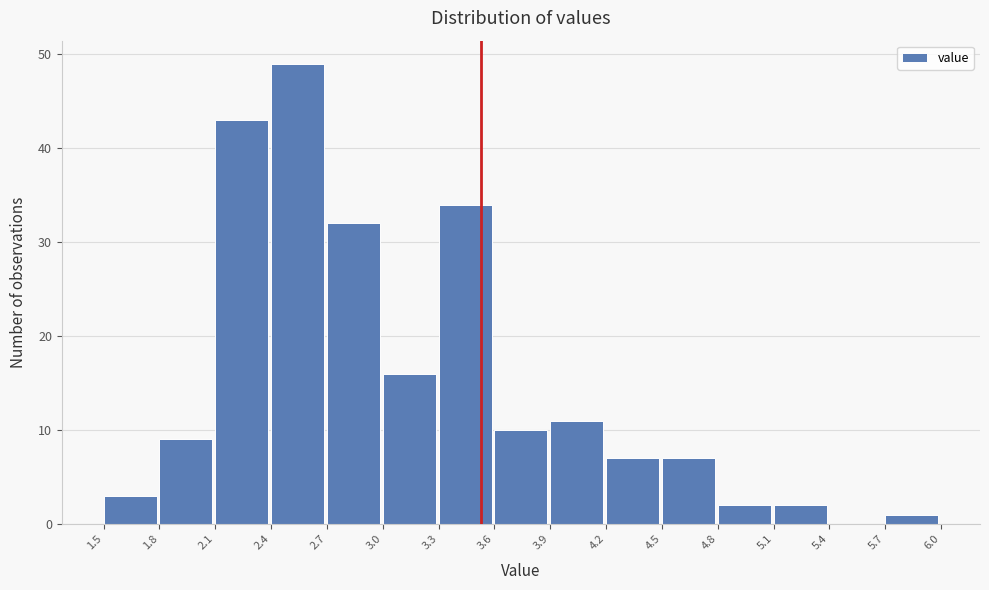

Over which range of the x-axis is the bar tallest?

2.4 to 2.7